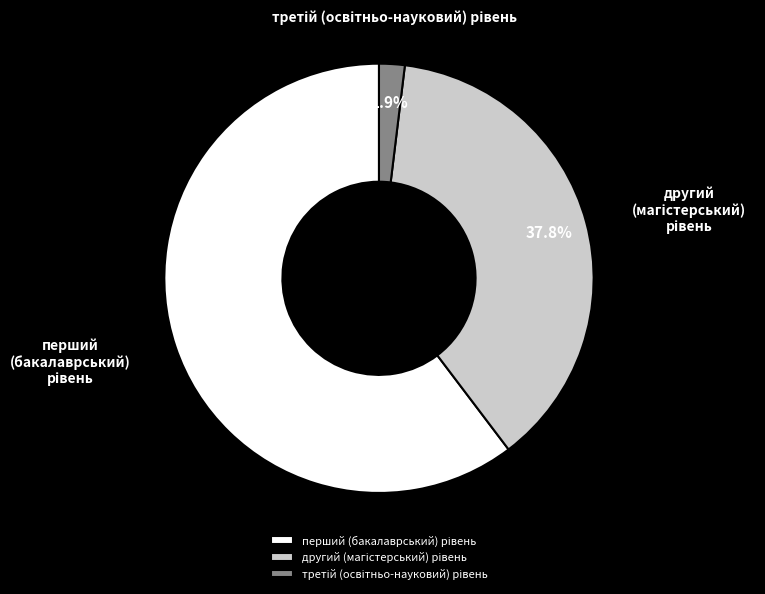

Is there a majority slice in this chart?

Yes